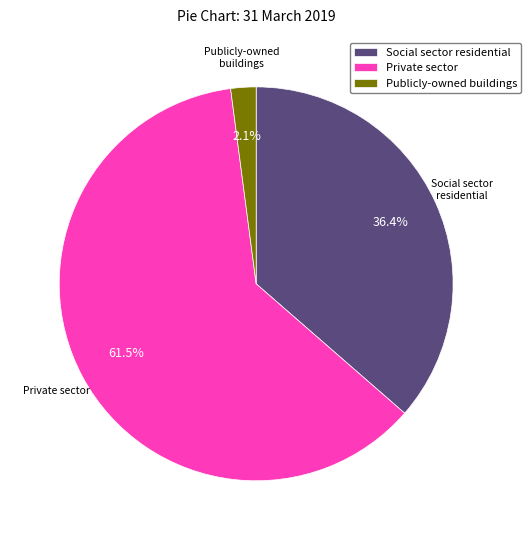

The Private sector slice represents 54% of the pie. True or false?

False